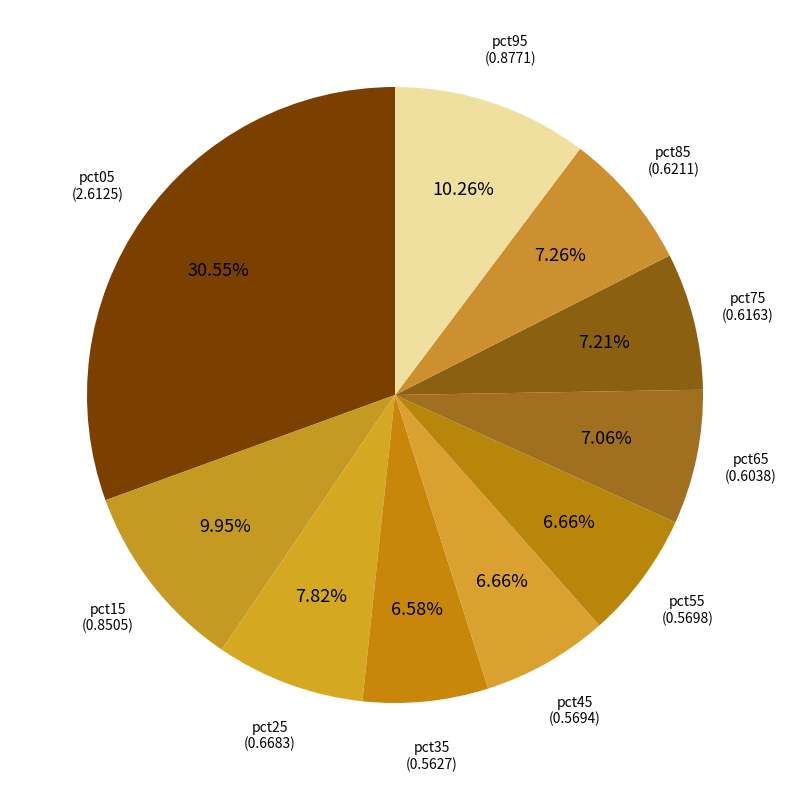

Which category has the biggest portion of the pie?

pct05